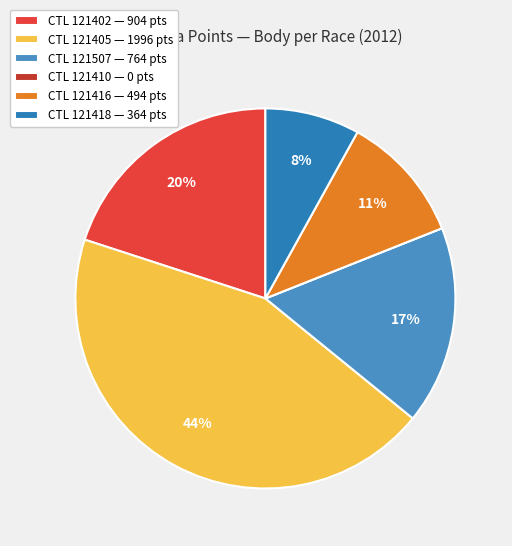

To the nearest percent, what is the average slice percentage?

17%